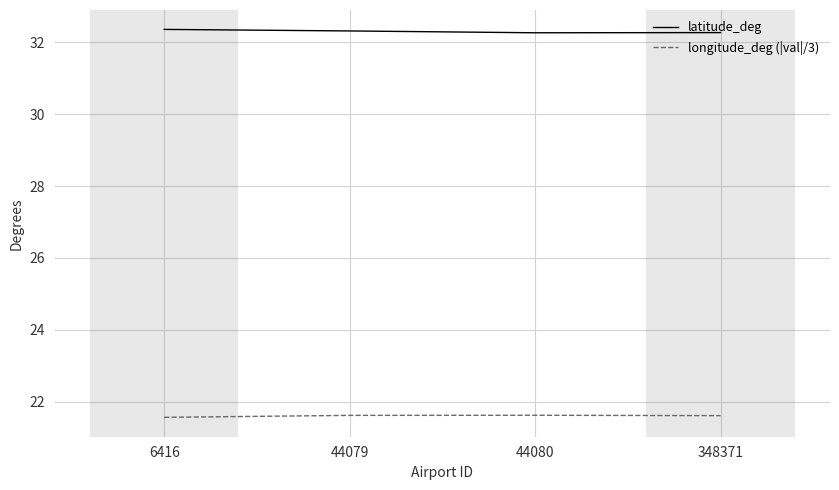

The longitude_deg (|val|/3) series shows 35.0 at 348371. True or false?

False